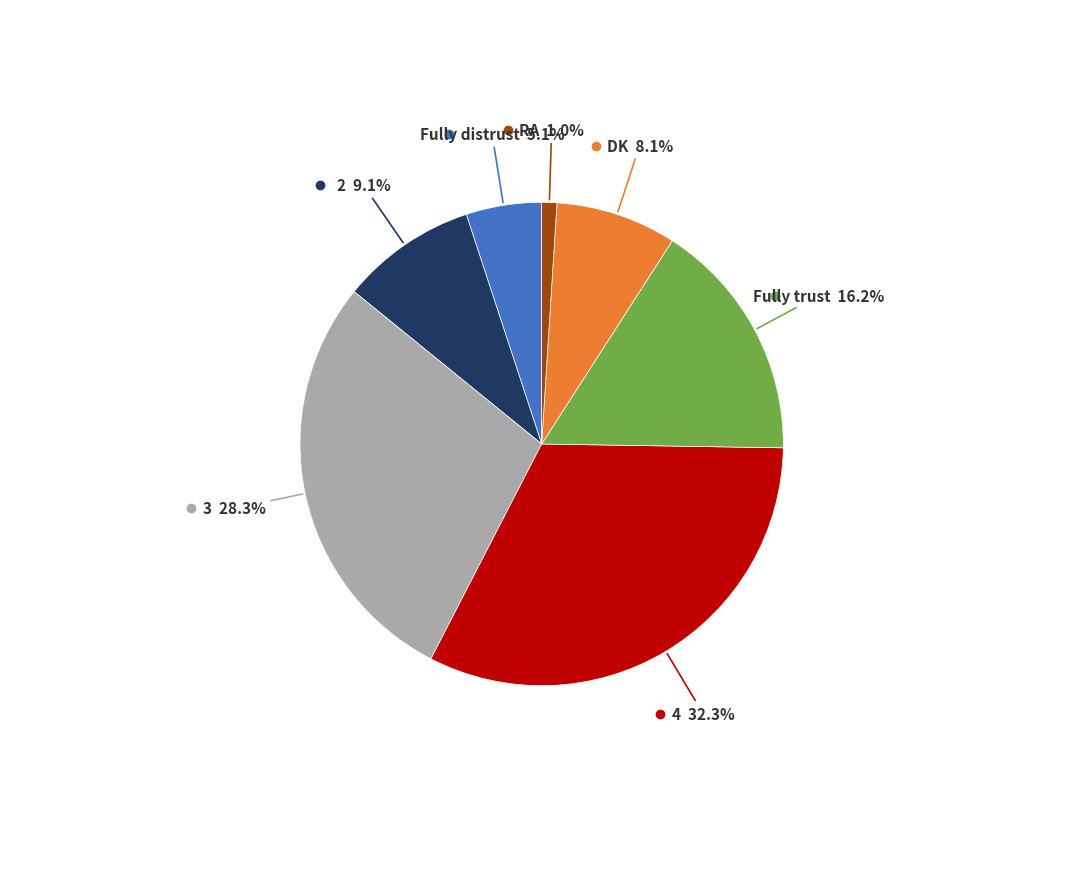

To the nearest percent, what percentage of the pie is Fully distrust?

5%